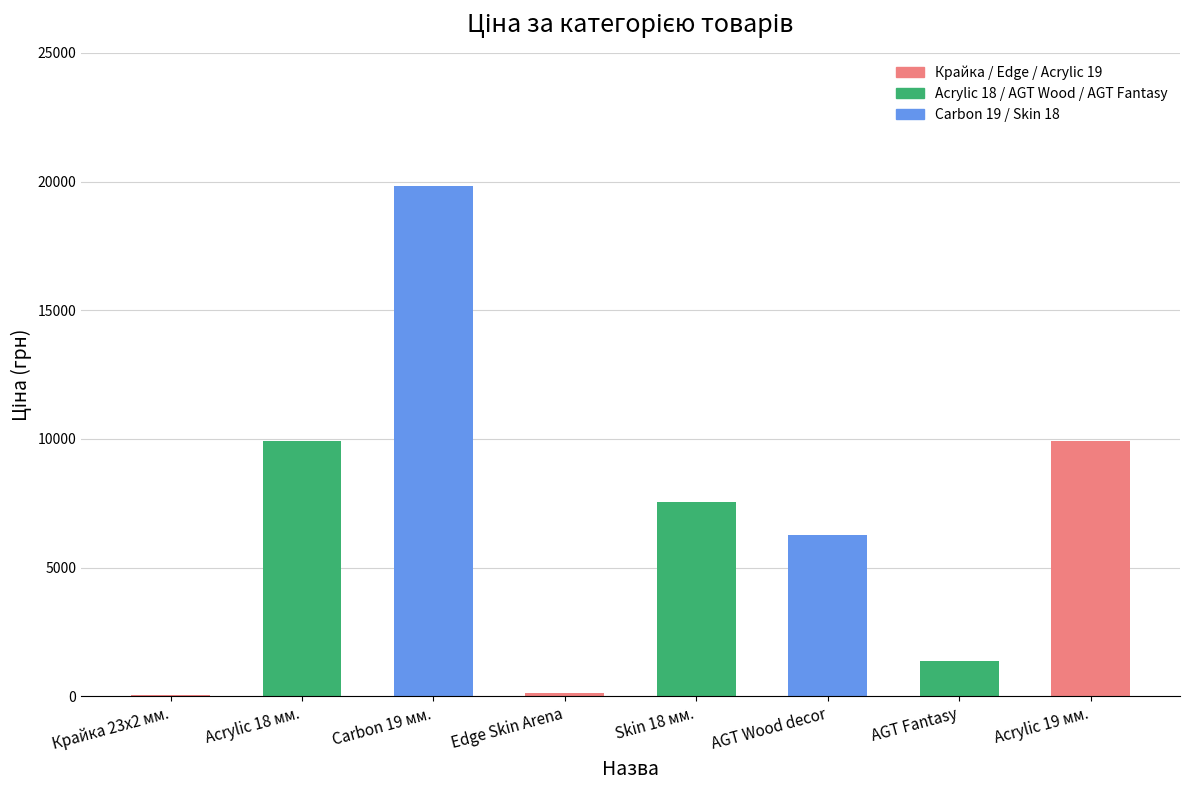

What is the ratio of the value at Carbon 19 мм. to the value at AGT Fantasy?

14.5